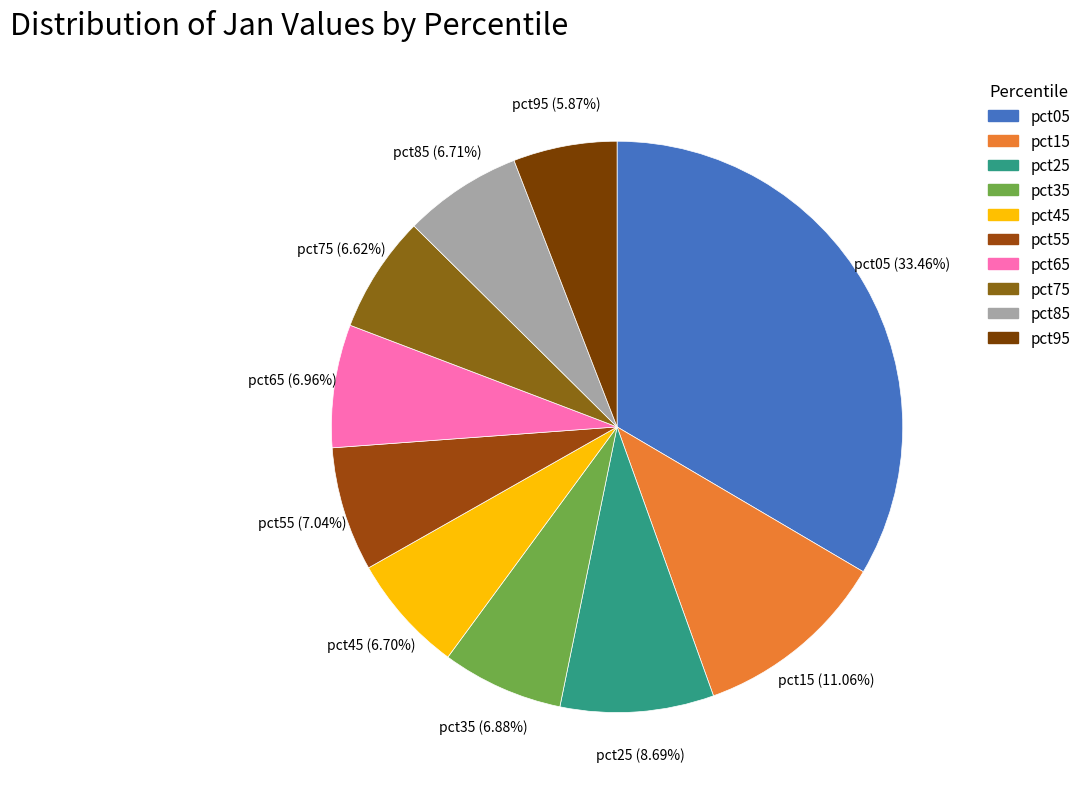

Between pct05 and pct45, which is larger?

pct05